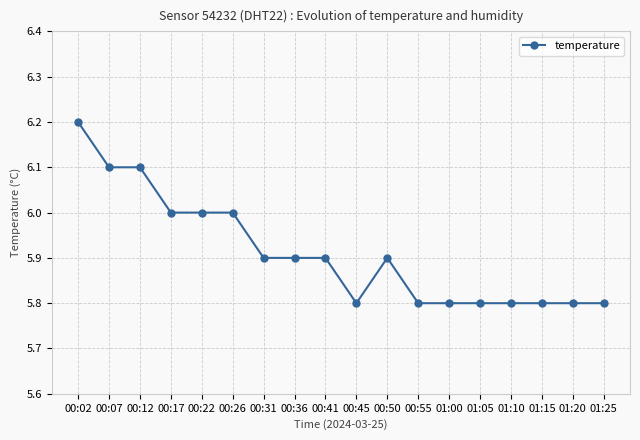

What is the minimum value shown in the chart?

5.8